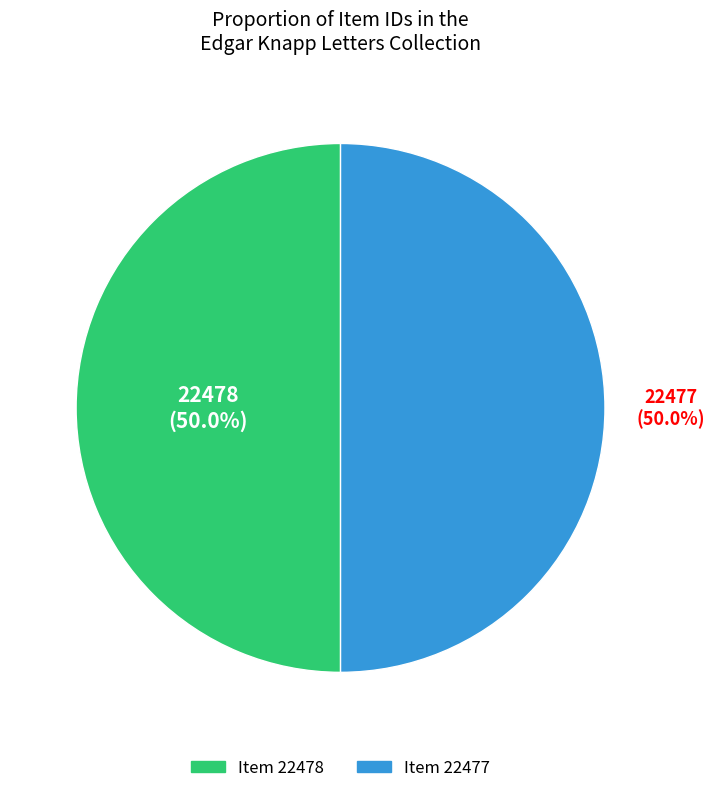

What portion of the pie excludes Item 22477?

50.0%